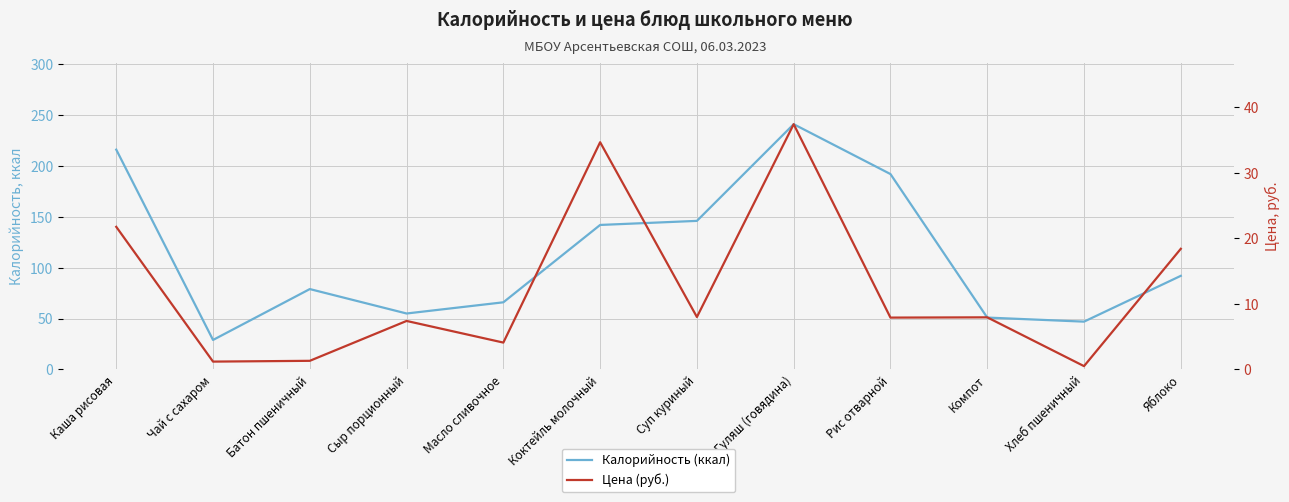

Which series has the widest spread of values?

Калорийность (ккал)